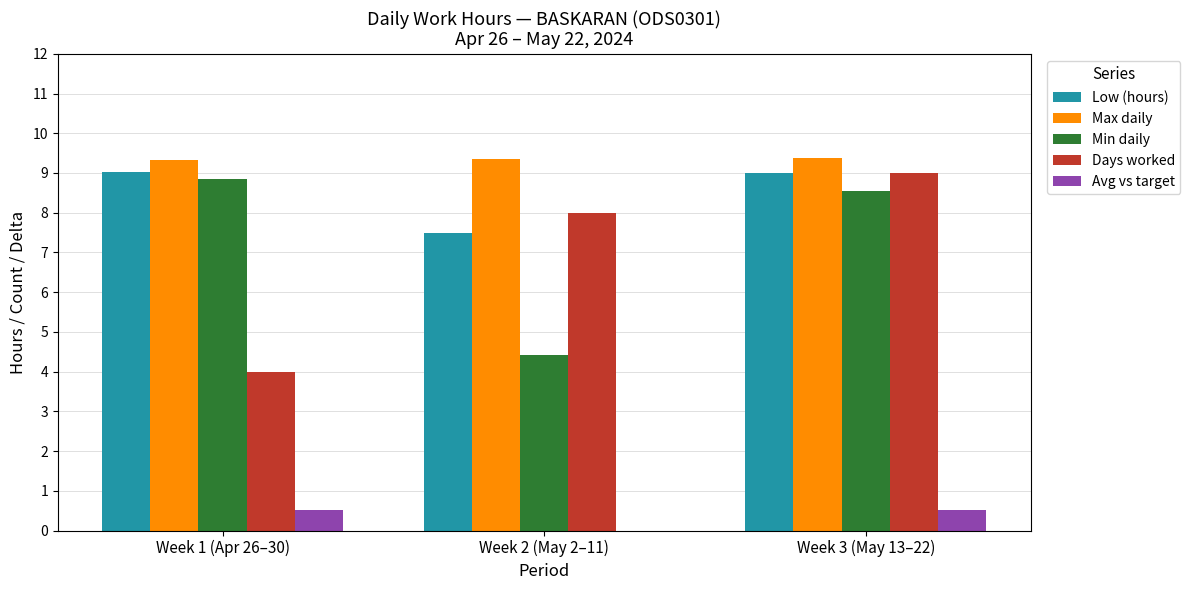

Reading left to right, what are all the values shown in this chart?

Low (hours): Week 1 (Apr 26–30)=9.0	Week 2 (May 2–11)=7.5	Week 3 (May 13–22)=9.0
Max daily: Week 1 (Apr 26–30)=9.3	Week 2 (May 2–11)=9.4	Week 3 (May 13–22)=9.4
Min daily: Week 1 (Apr 26–30)=8.8	Week 2 (May 2–11)=4.4	Week 3 (May 13–22)=8.6
Days worked: Week 1 (Apr 26–30)=4.0	Week 2 (May 2–11)=8.0	Week 3 (May 13–22)=9.0
Avg vs target: Week 1 (Apr 26–30)=0.5	Week 2 (May 2–11)=-1.0	Week 3 (May 13–22)=0.5